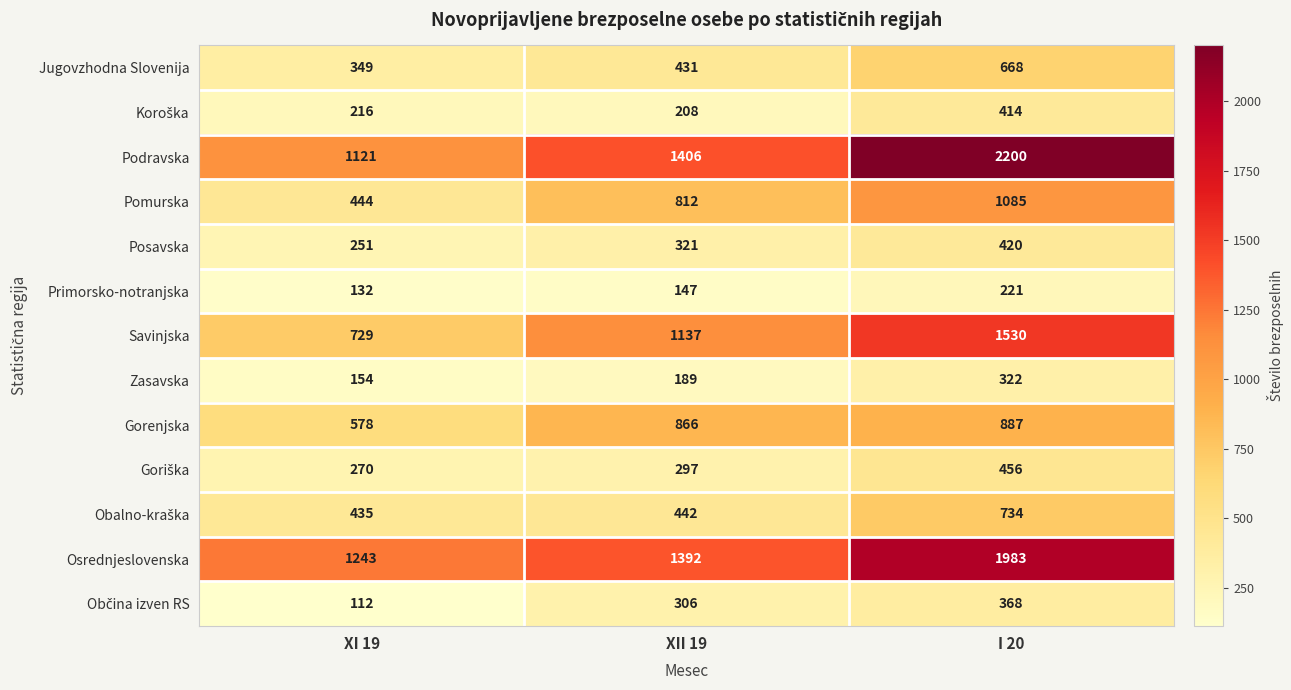

At which category is the sum across all series the highest?

I 20